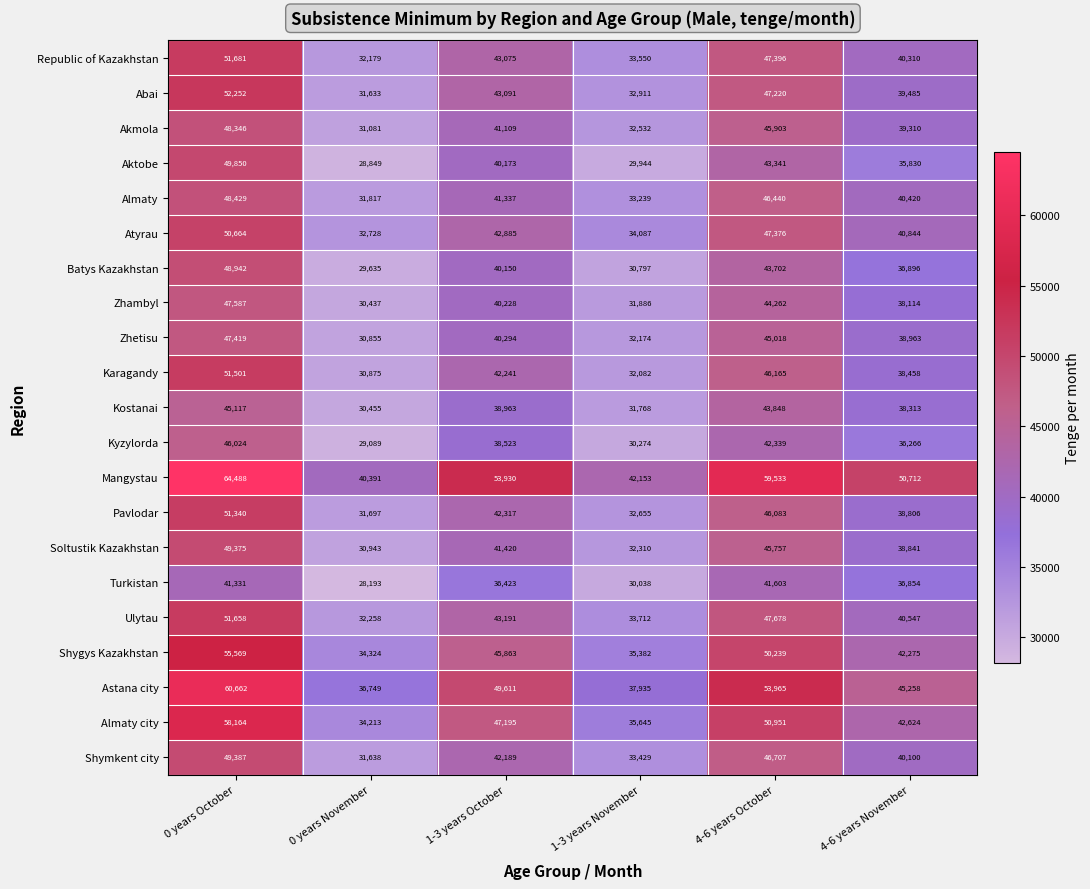

At how many categories does at least one series exceed 47722?

4